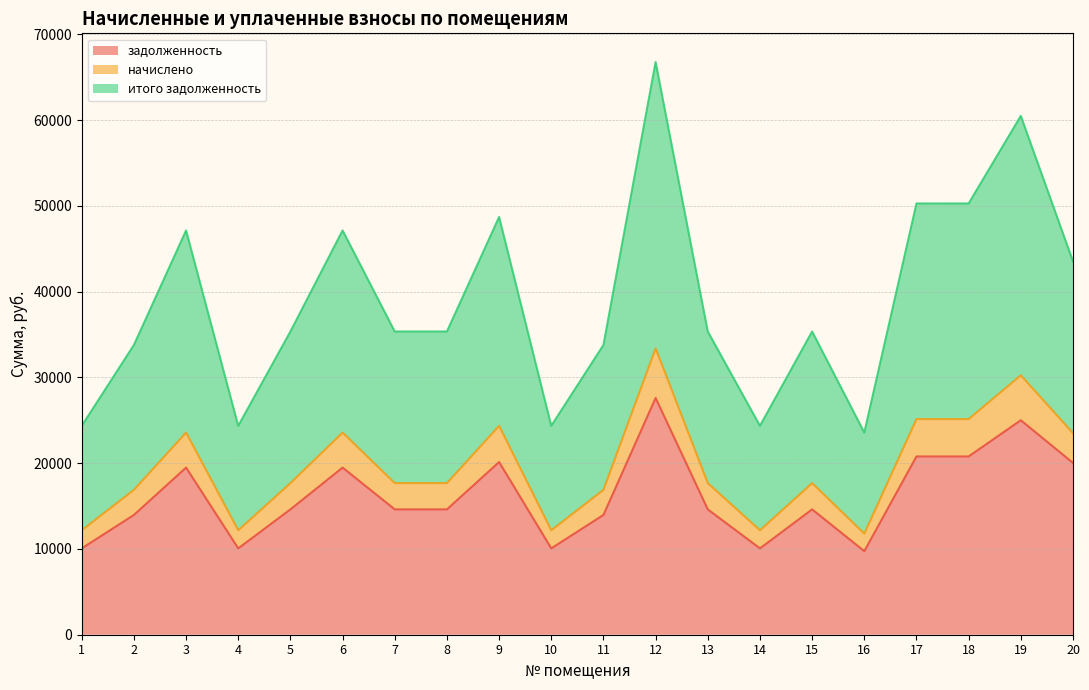

What is the difference between the maximum and minimum values in the итого задолженность series?

21608.4